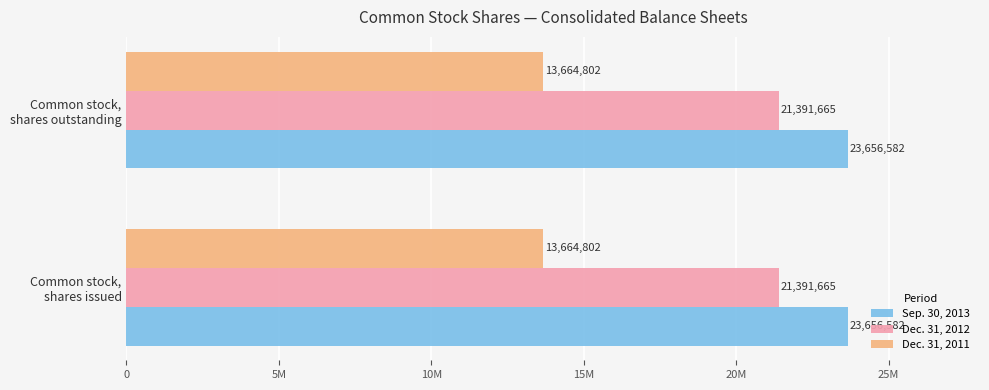

What are all the series names shown in the legend?

Sep. 30, 2013, Dec. 31, 2012, Dec. 31, 2011